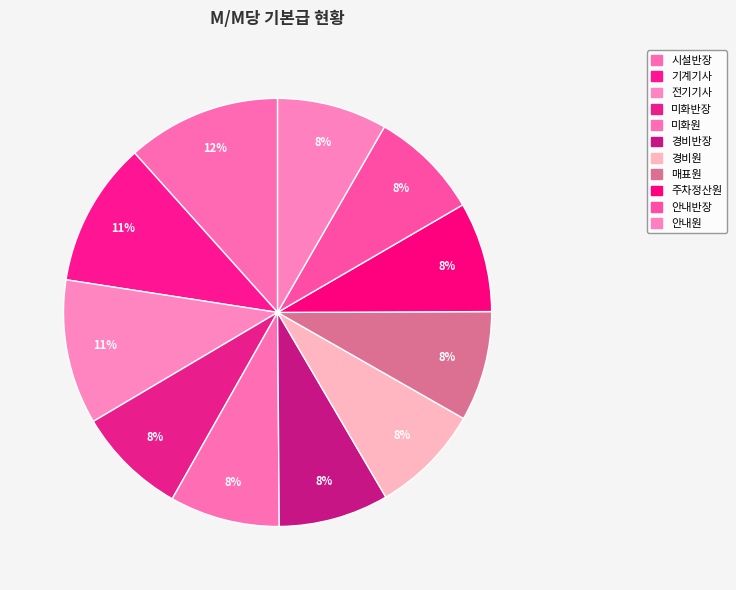

To the nearest percent, what is the difference between the 안내원 and 시설반장 slice percentages?

3%